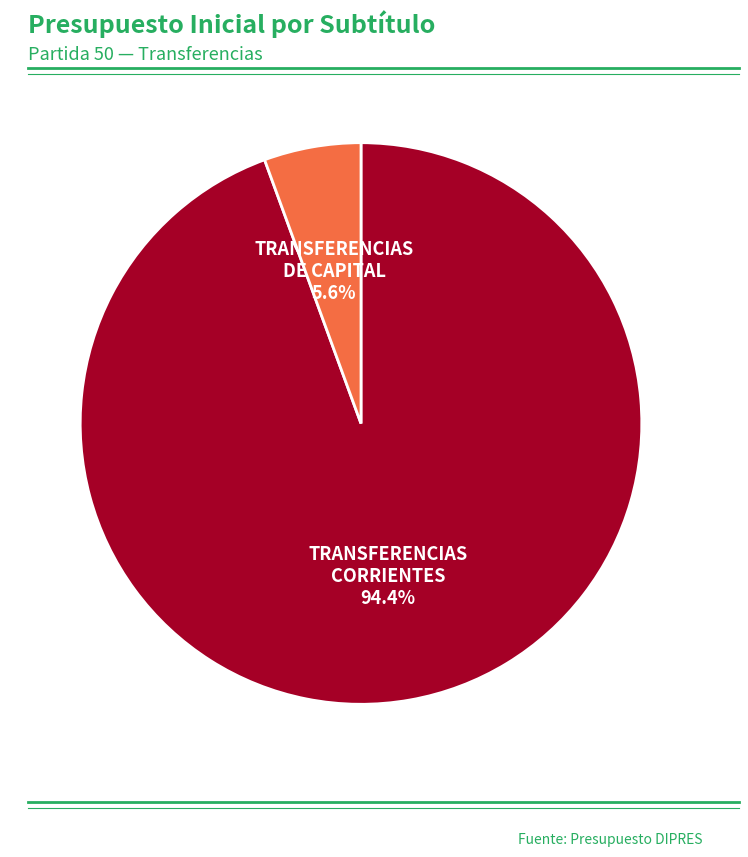

Is there a majority slice in this chart?

Yes